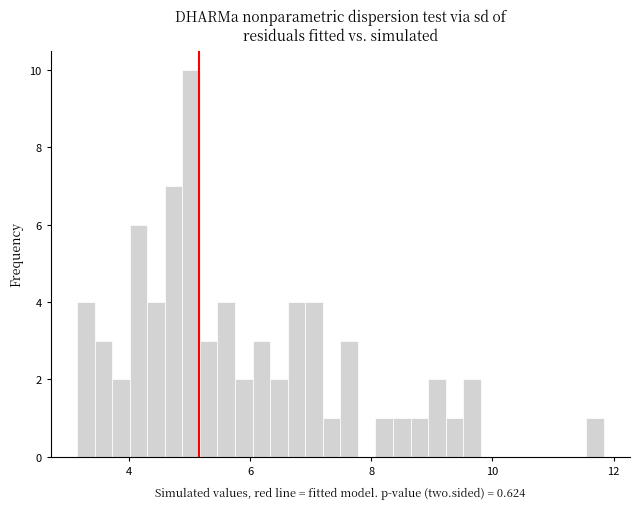

Read against the x-axis, roughly where is the centre of the tallest bar?

5.0